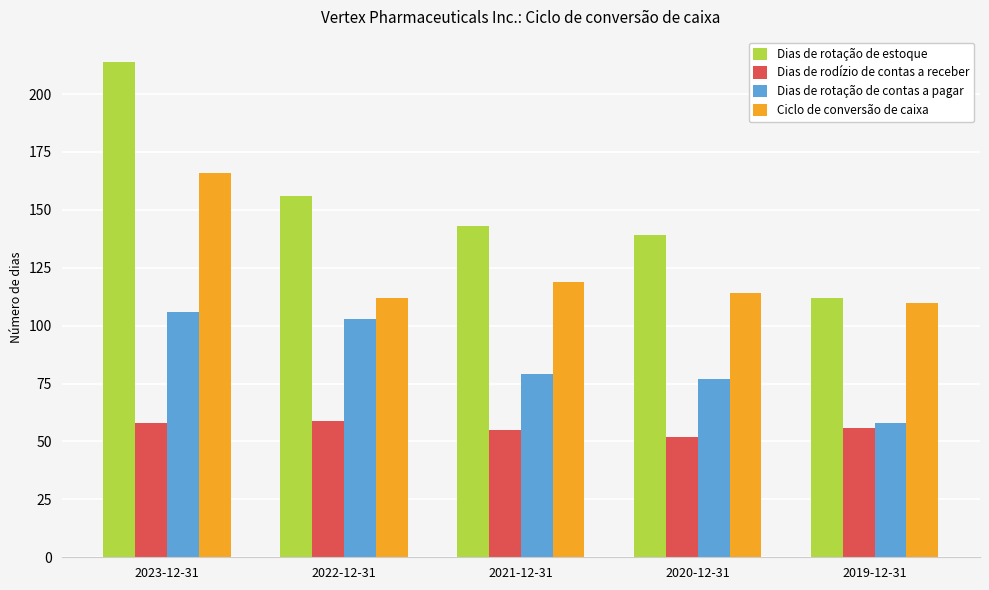

What is the difference between the maximum and minimum values in the Dias de rotação de estoque series?

102